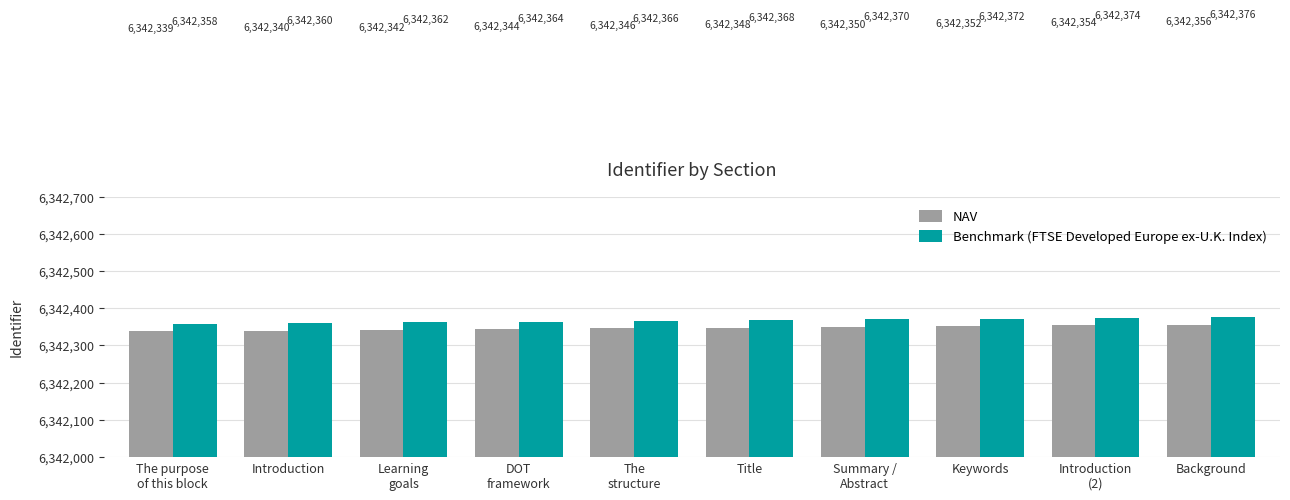

Which series has the largest total across all categories?

Benchmark (FTSE Developed Europe ex-U.K. Index)